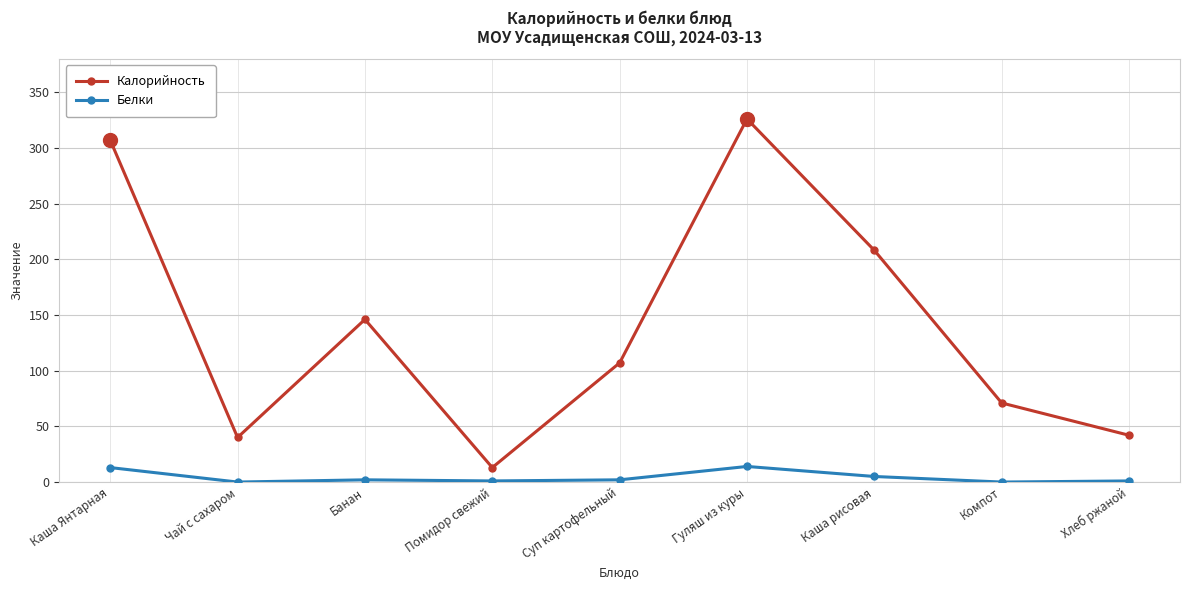

What is the difference between the Калорийность values at Помидор свежий and Чай с сахаром?

27